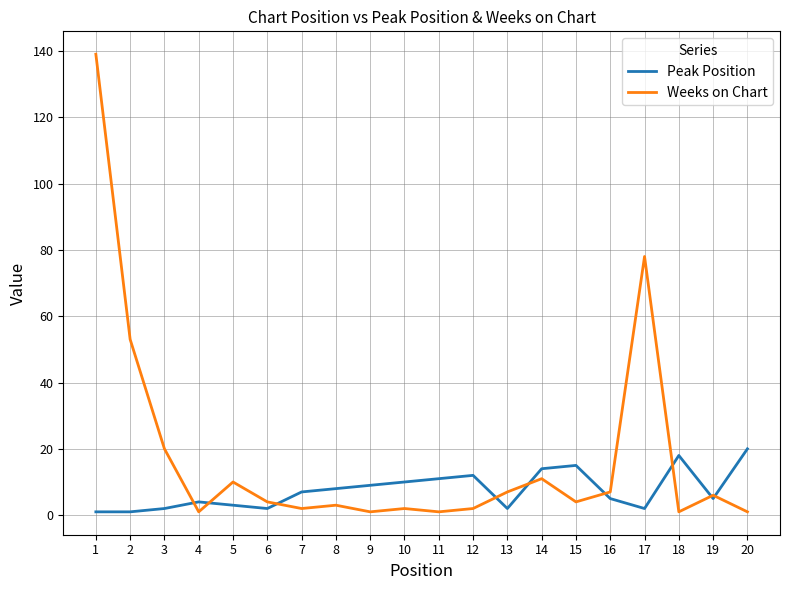

Where do Weeks on Chart and Peak Position first cross each other?

3 and 4